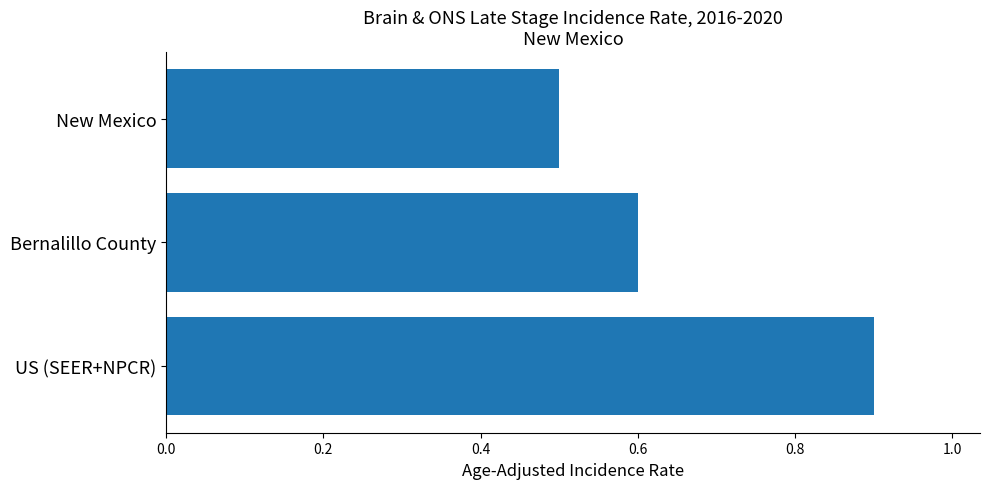

Reading bottom to top, extract all data points from this chart.

0.9	0.6	0.5